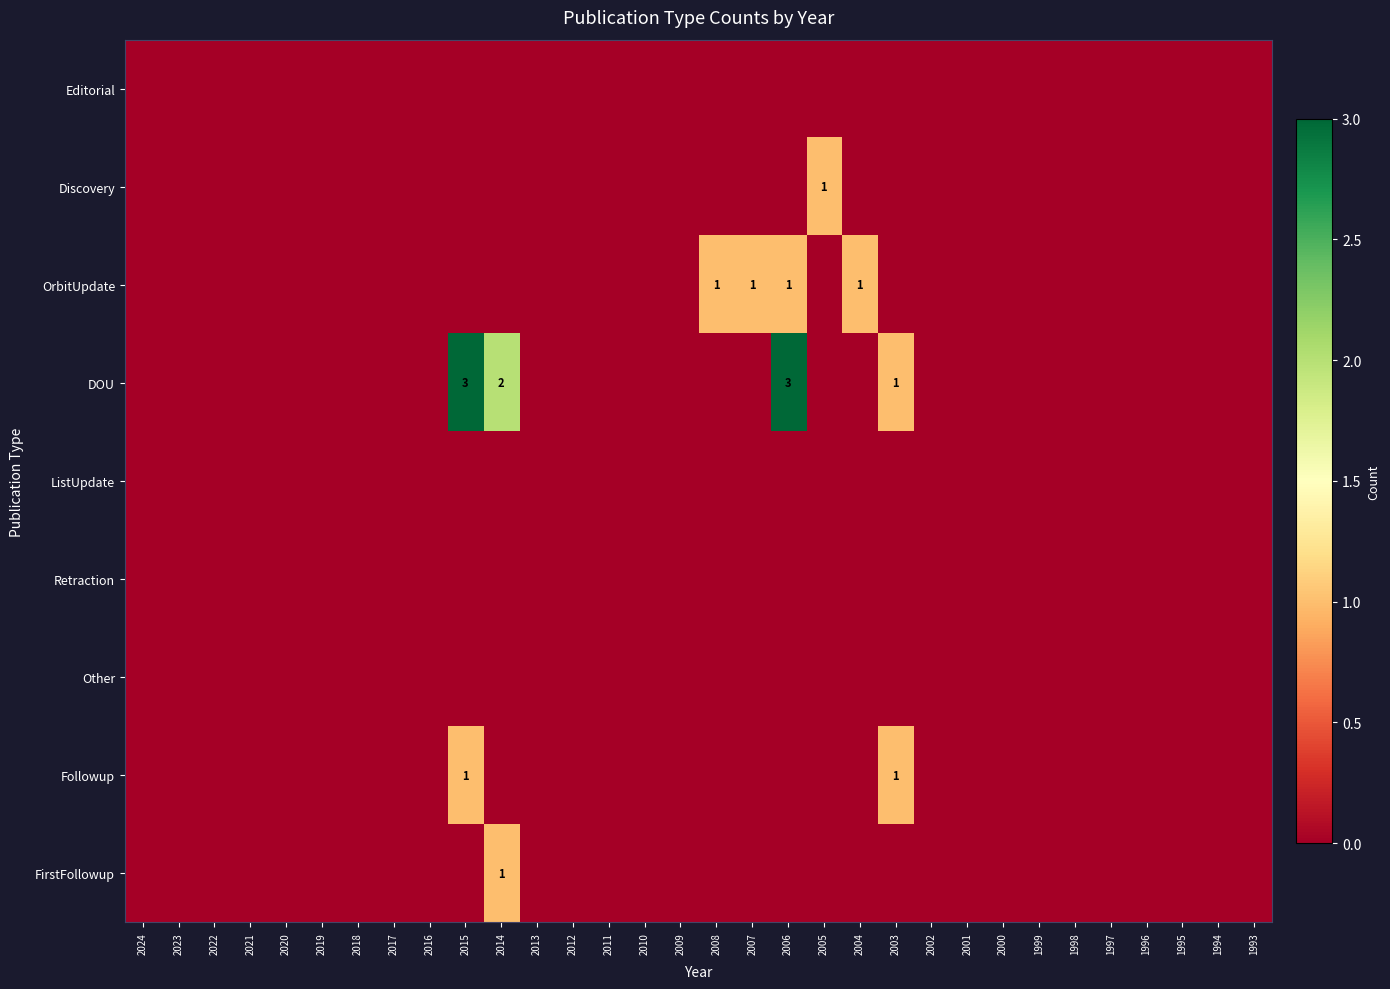

True or false: DOU has a value of 1 at 2003.

True